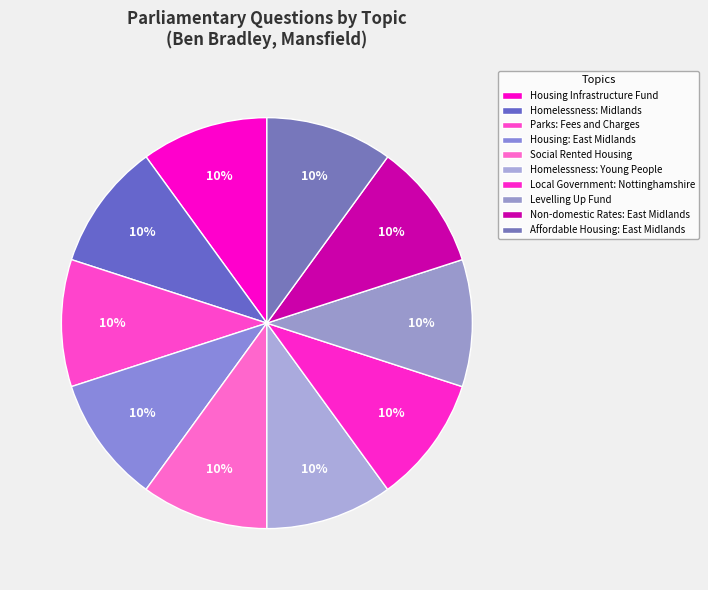

How many segments does this pie chart have?

10